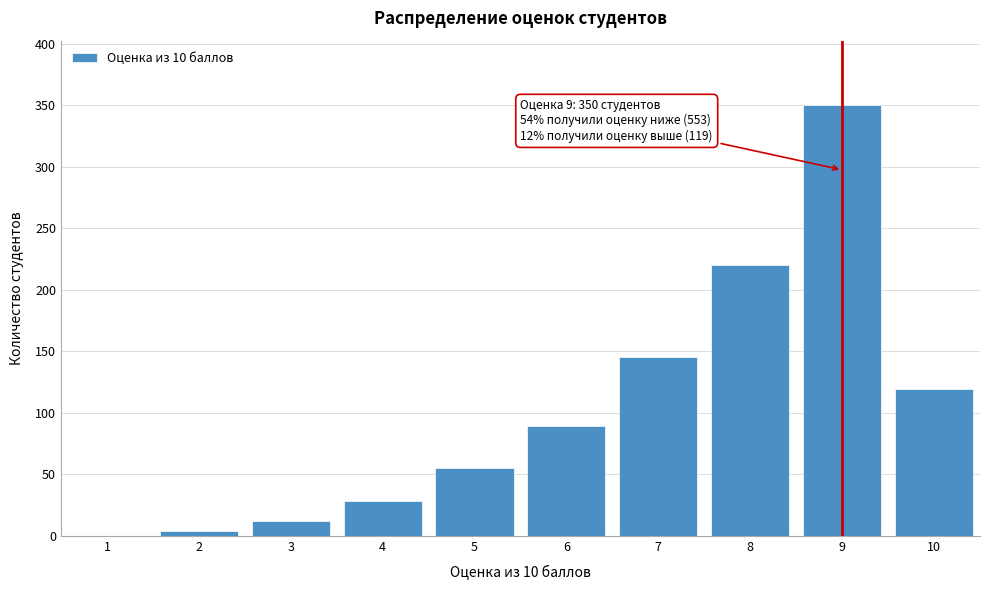

Reading left to right, what are all the values shown in this chart?

1=0	2=4	3=12	4=28	5=55	6=89	7=145	8=220	9=350	10=119